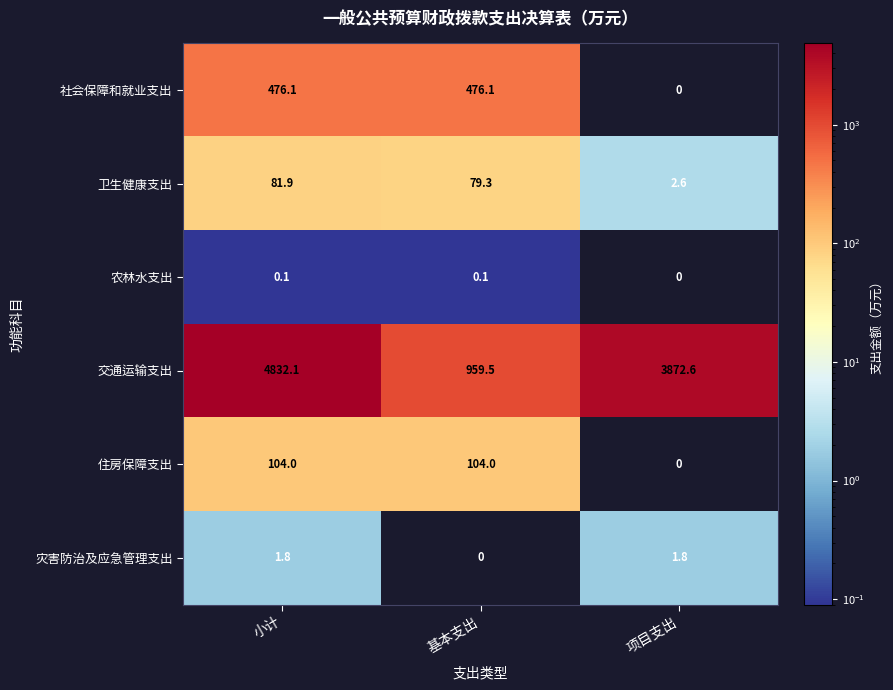

What is the spread (max minus min) of values at 小计?

4832.0